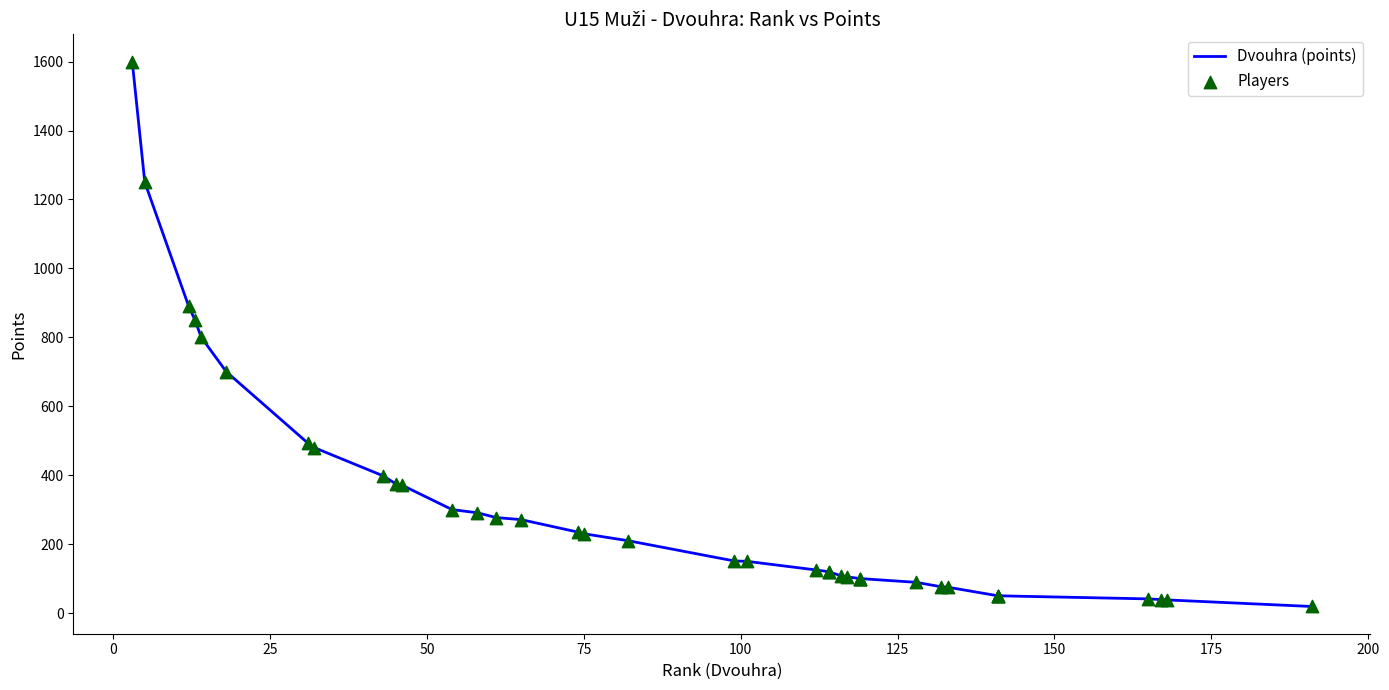

Which series has the largest Y range (max minus min)?

Dvouhra (points)